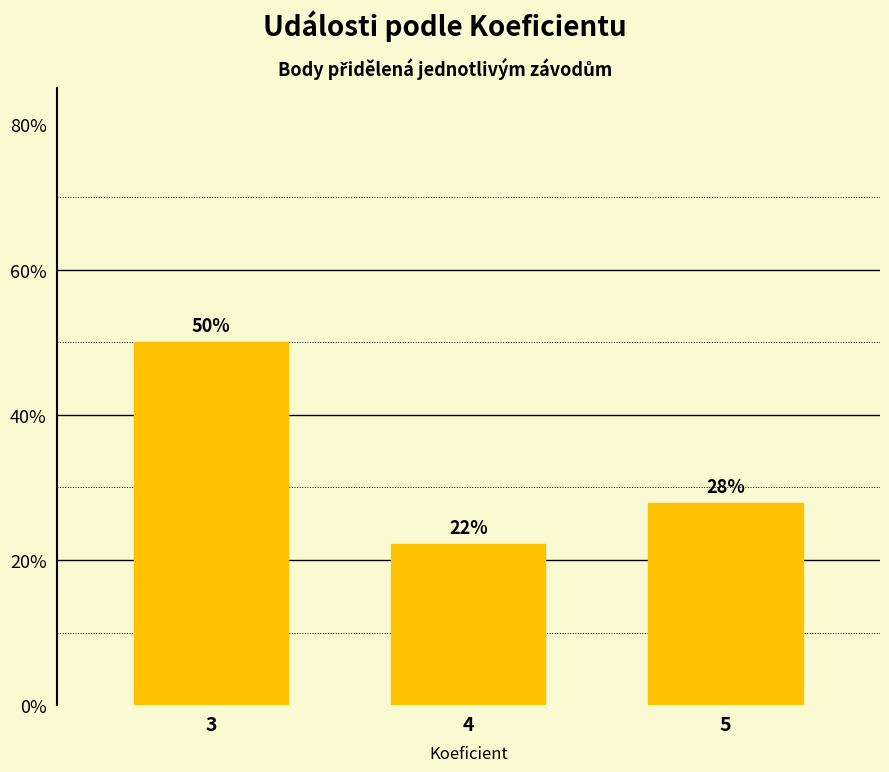

Reading left to right, list all the values displayed in this chart.

3=50.0	4=22.2	5=27.8